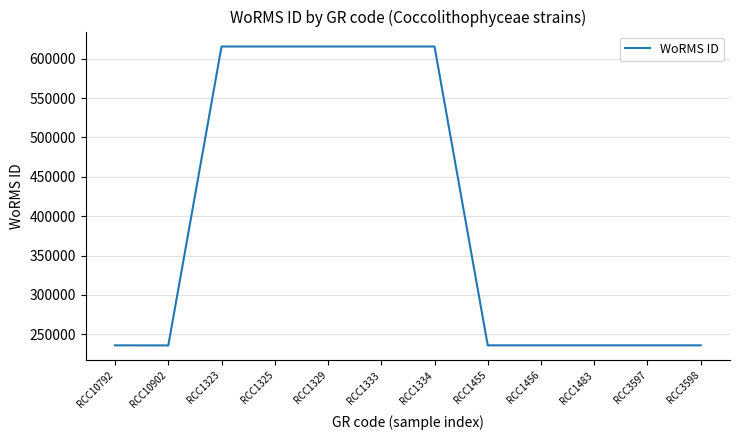

What is the ratio of the value at RCC10902 to the value at RCC1483?

1.0